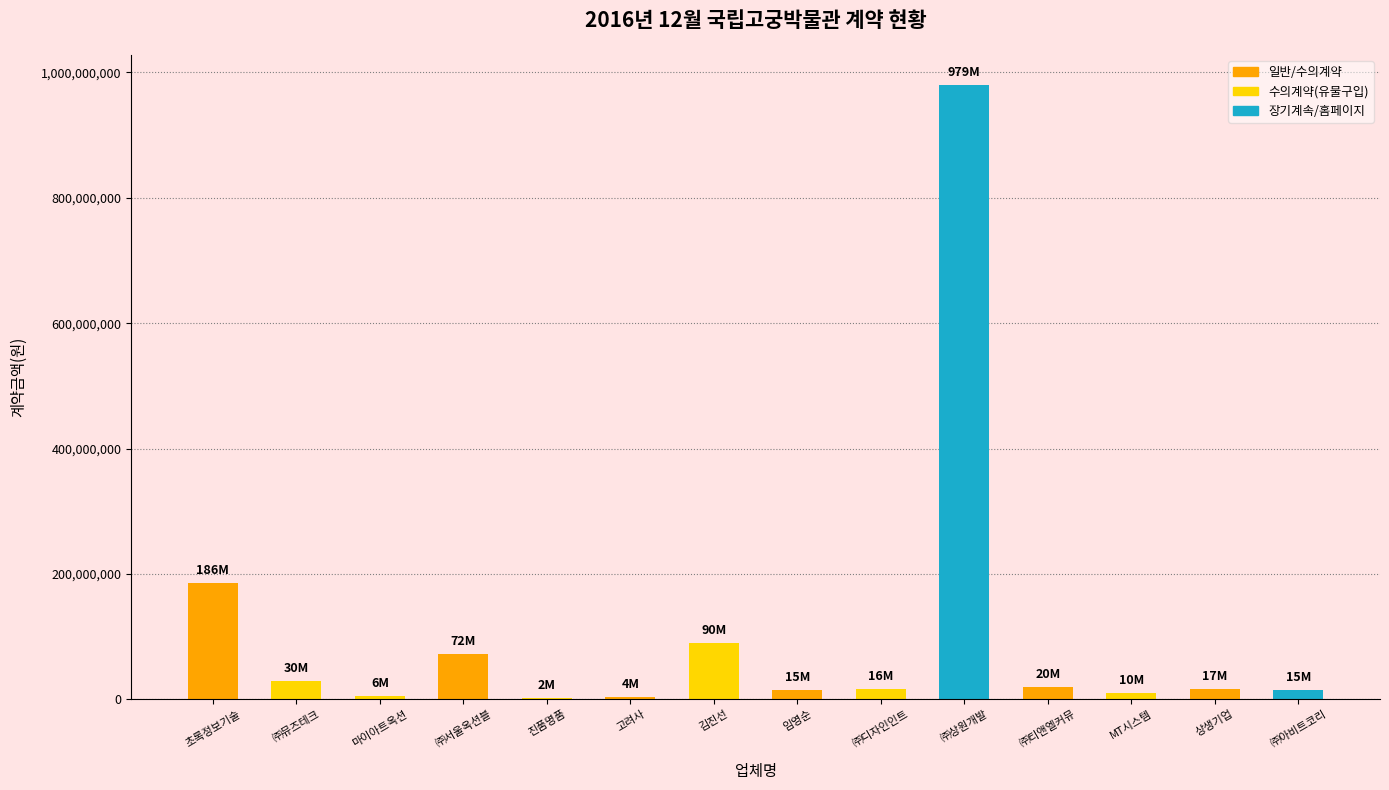

What is the approximate value at 상생기업, to the nearest 100?

16800000